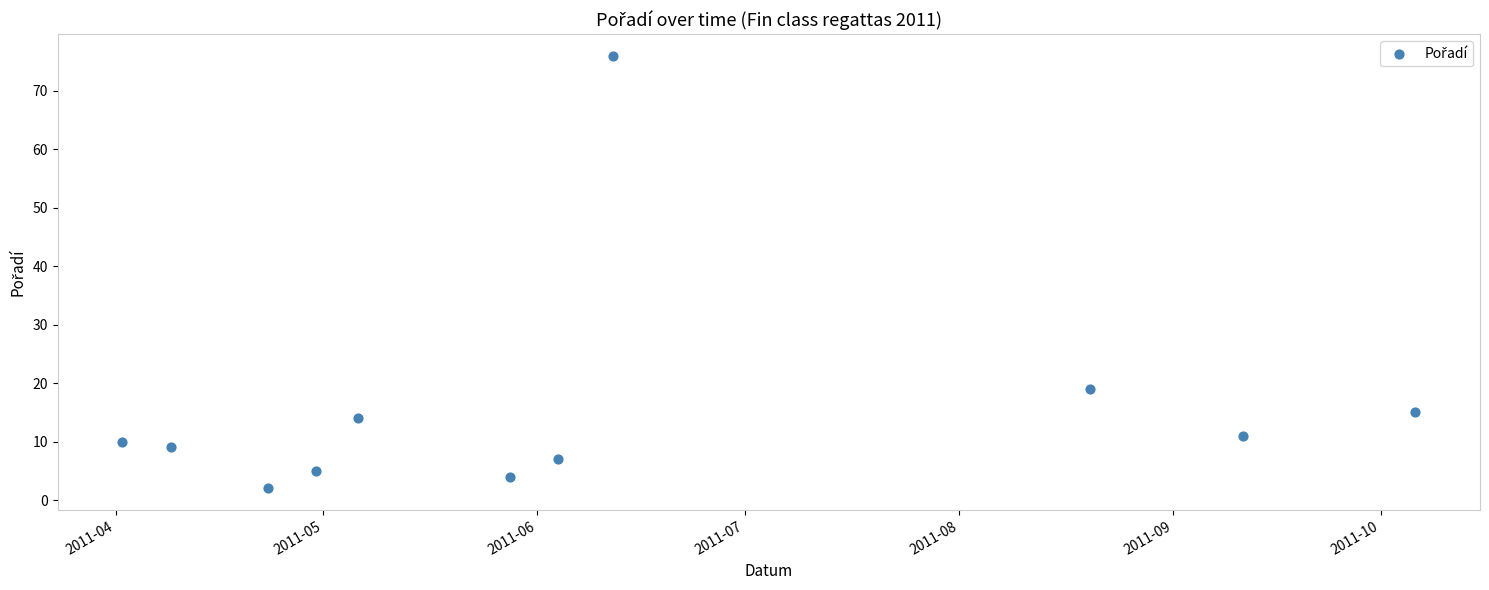

What Y value in the scatter plot is closest to 39?

19